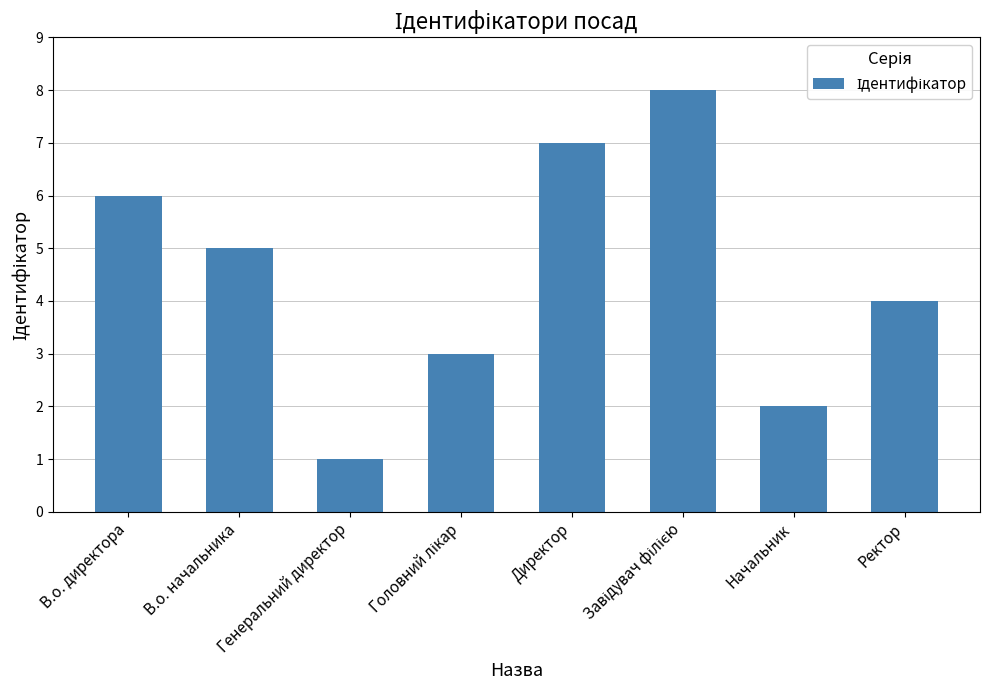

At which category does the chart reach its minimum across all series?

Генеральний директор